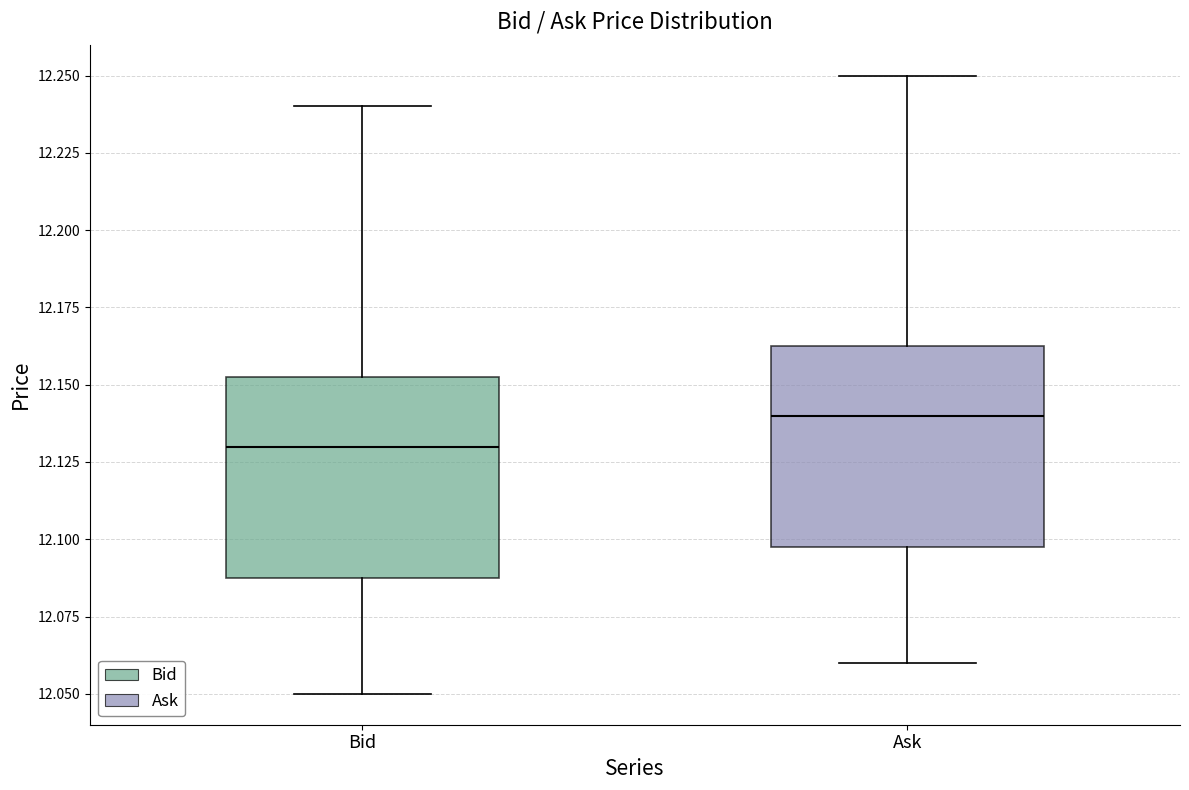

Which box has the highest median line?

Ask